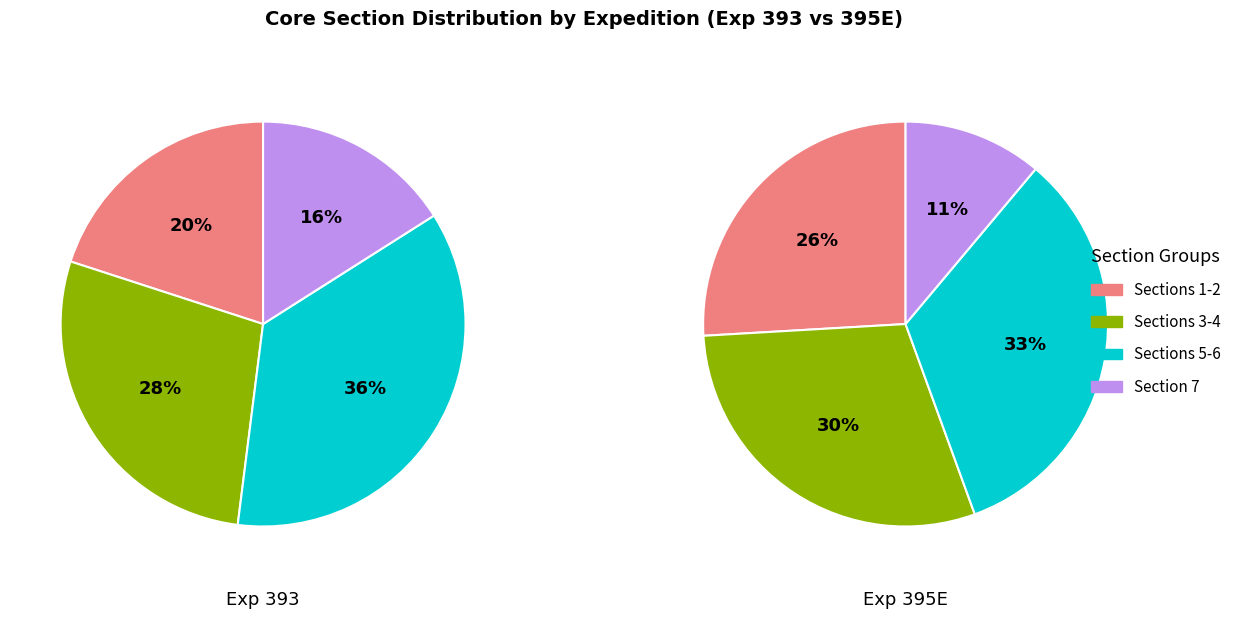

Between Section 2 and Section 3, which is larger?

Section 3